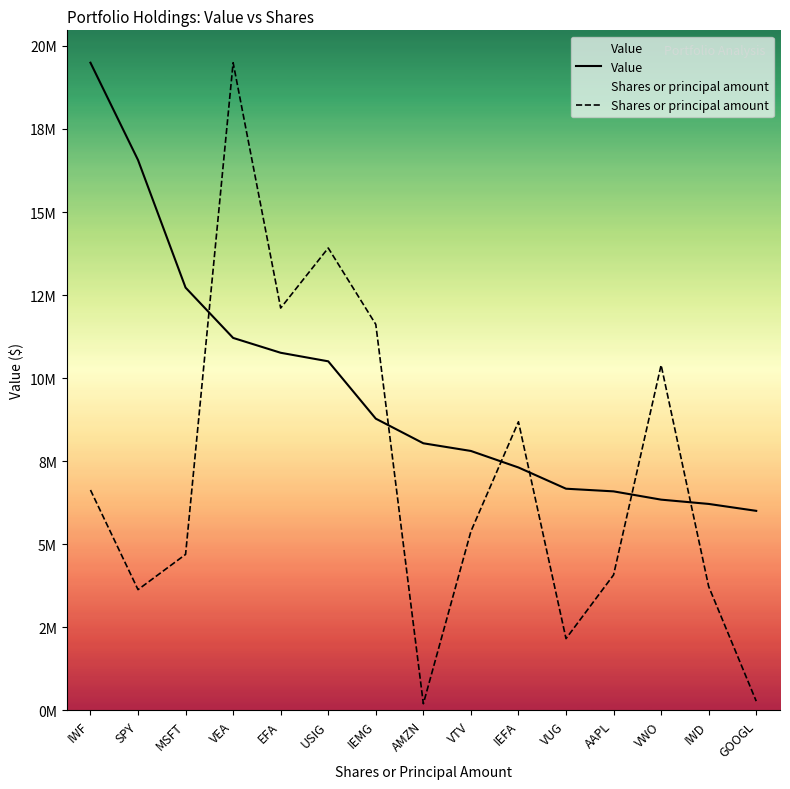

Rank the categories by Shares or principal amount value from highest to lowest.

VEA, USIG, EFA, IEMG, VWO, IEFA, IWF, VTV, MSFT, AAPL, IWD, SPY, VUG, GOOGL, AMZN